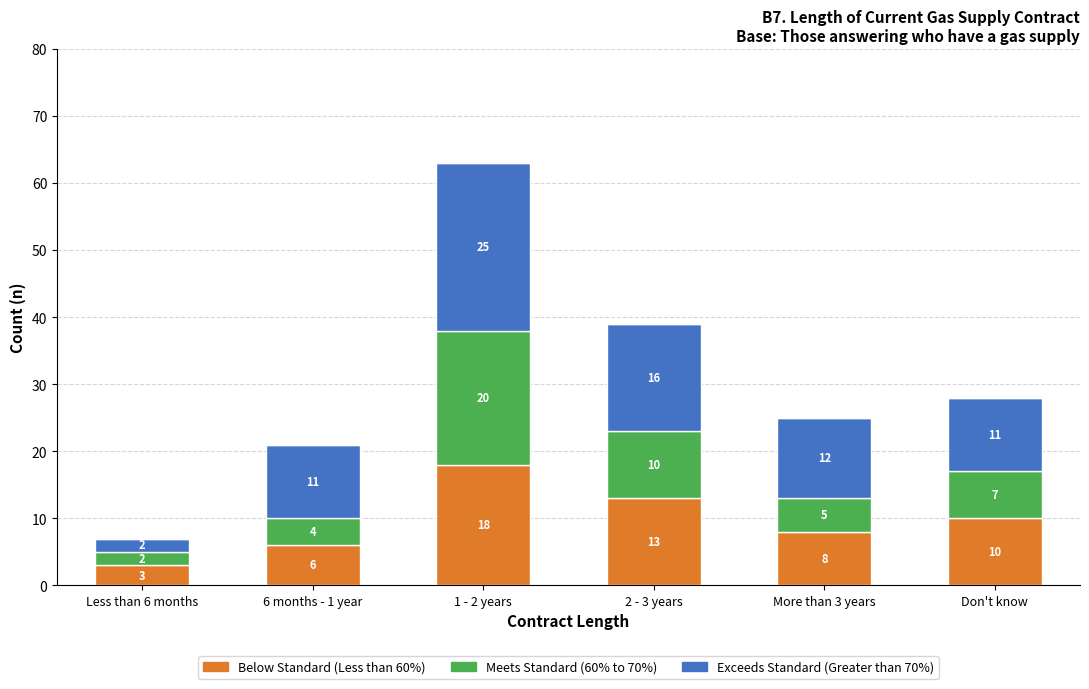

The Below Standard (Less than 60%) series shows 3 at Less than 6 months. True or false?

True